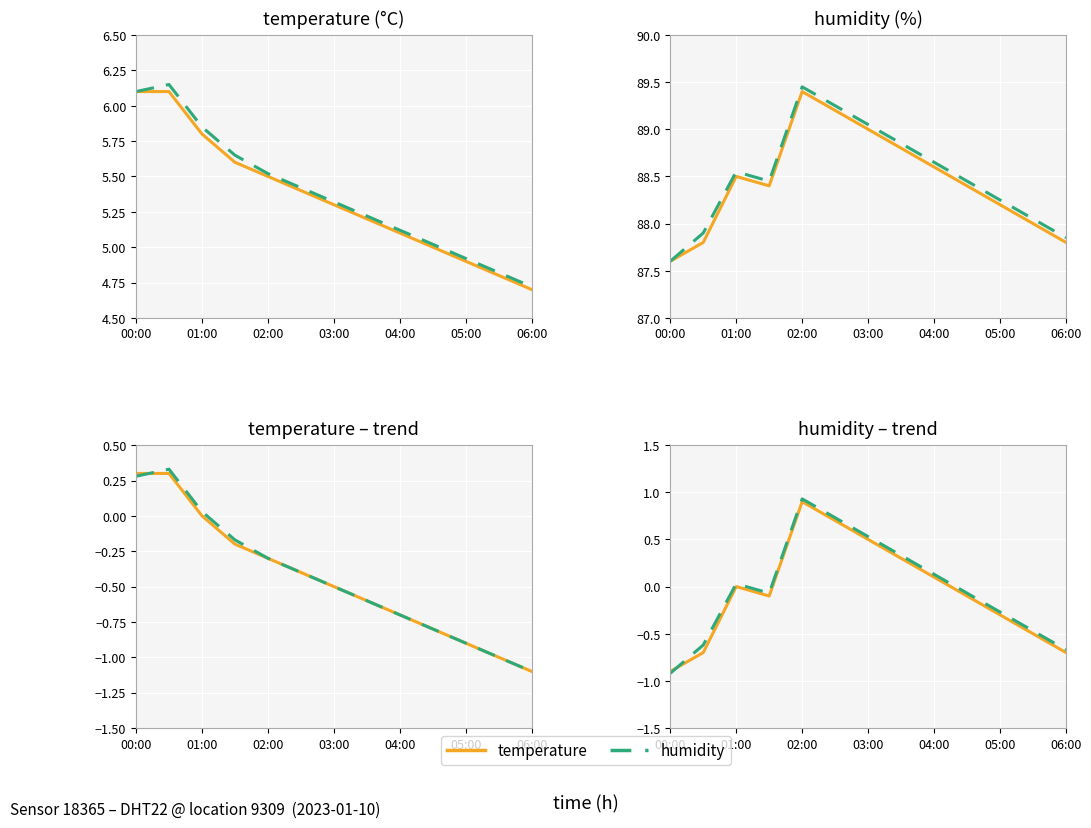

List the series in order of their overall mean, highest first.

humidity, temperature